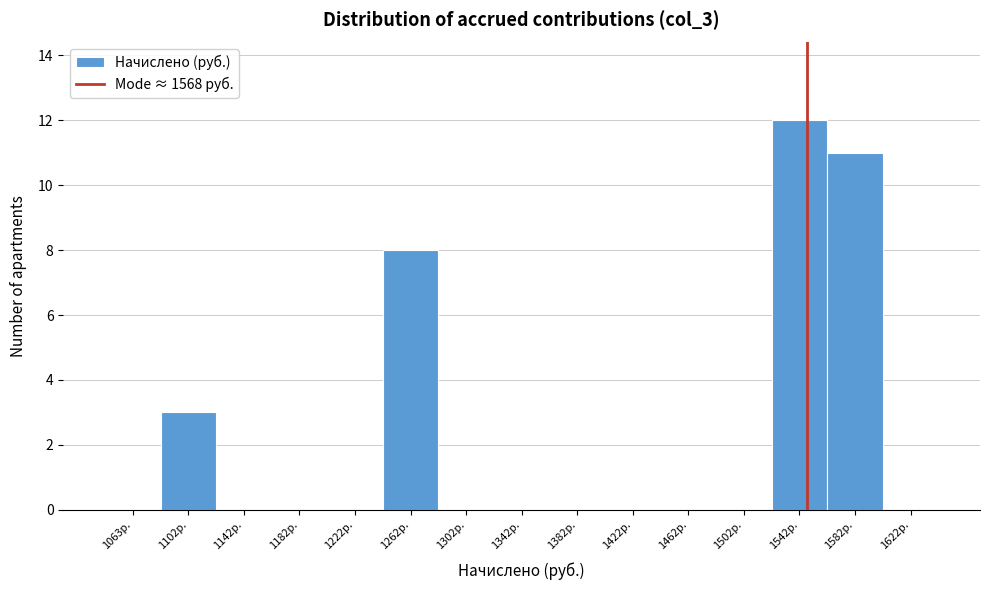

Reading right to left, what are all the values shown in this chart?

1622р.=0	1582р.=11	1542р.=12	1502р.=0	1462р.=0	1422р.=0	1382р.=0	1342р.=0	1302р.=0	1262р.=8	1222р.=0	1182р.=0	1142р.=0	1102р.=3	1063р.=0